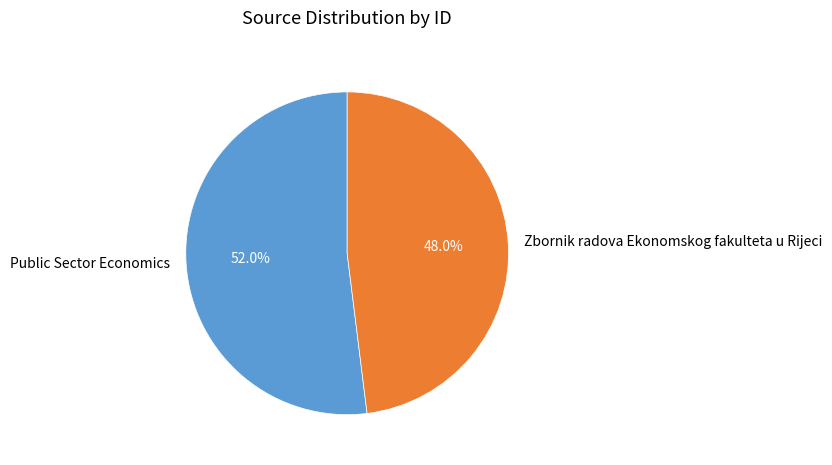

To the nearest percent, what portion does Public Sector Economics represent?

52%